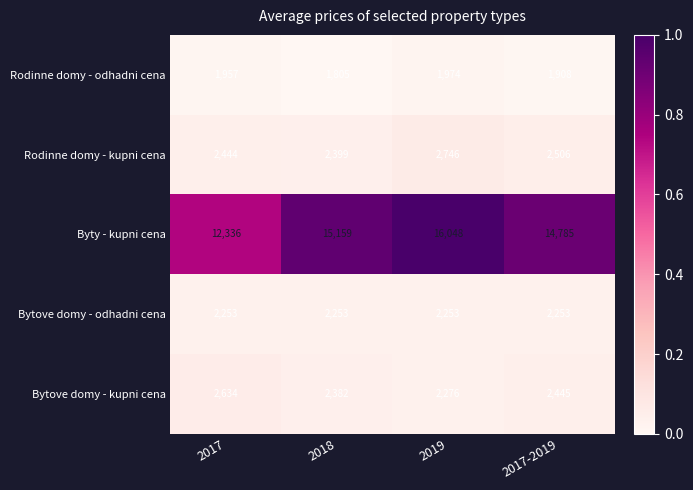

Reading right to left, extract all data points from this chart.

Rodinne domy - odhadni cena: 1908	1974	1805	1957
Rodinne domy - kupni cena: 2506	2746	2399	2444
Byty - kupni cena: 14785	16048	15159	12336
Bytove domy - odhadni cena: 2253	2253	2253	2253
Bytove domy - kupni cena: 2445	2276	2382	2634